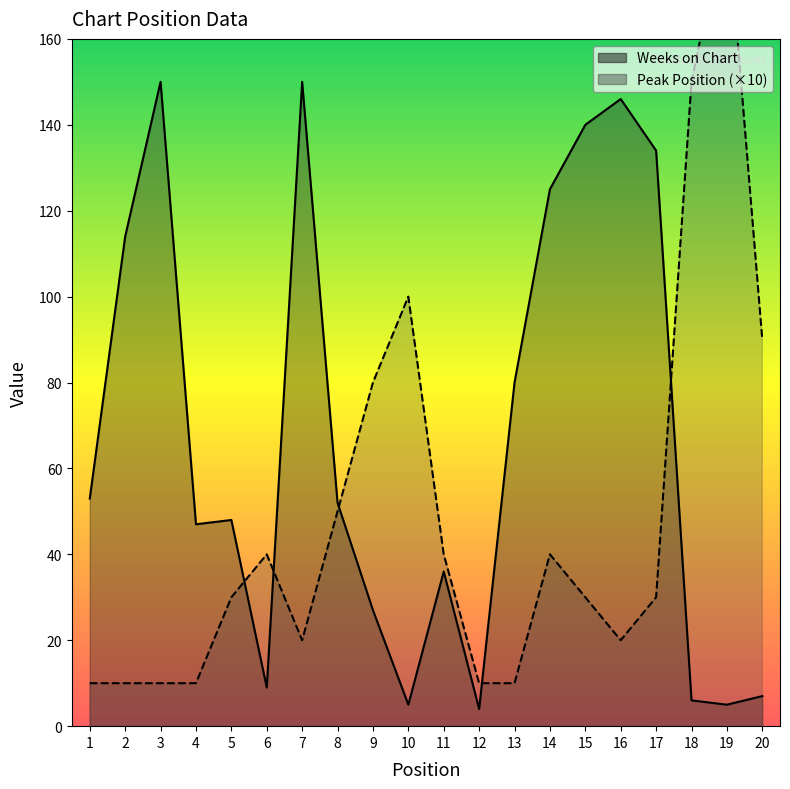

Between 7 and 18, which series saw the biggest shift?

Weeks on Chart